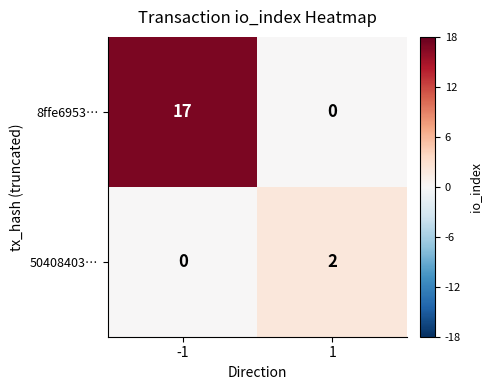

What value does the 8ffe6953… series have at -1, to the nearest 5?

15